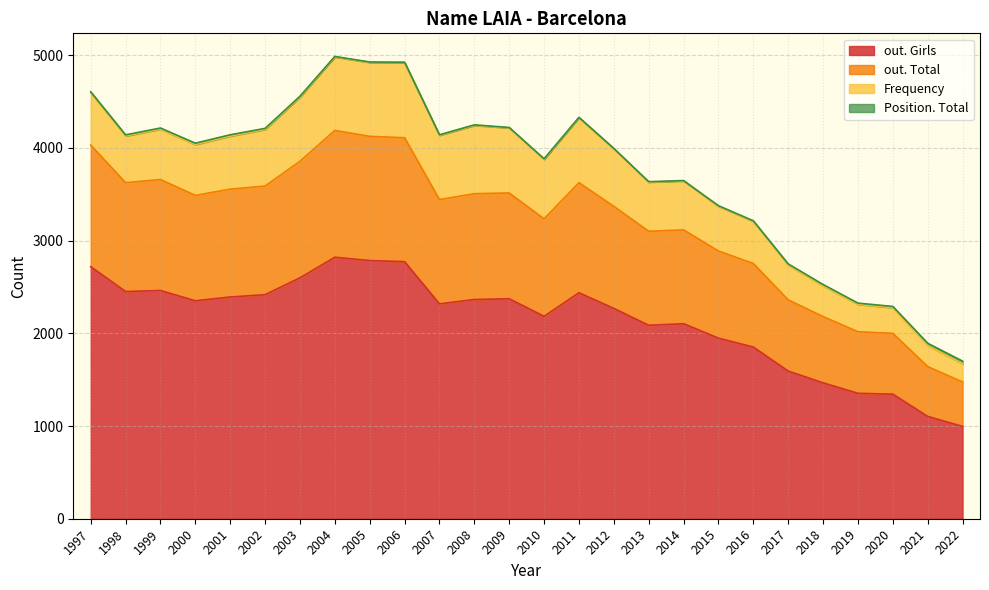

True or false: out. Total and out. Girls intersect in this chart.

False